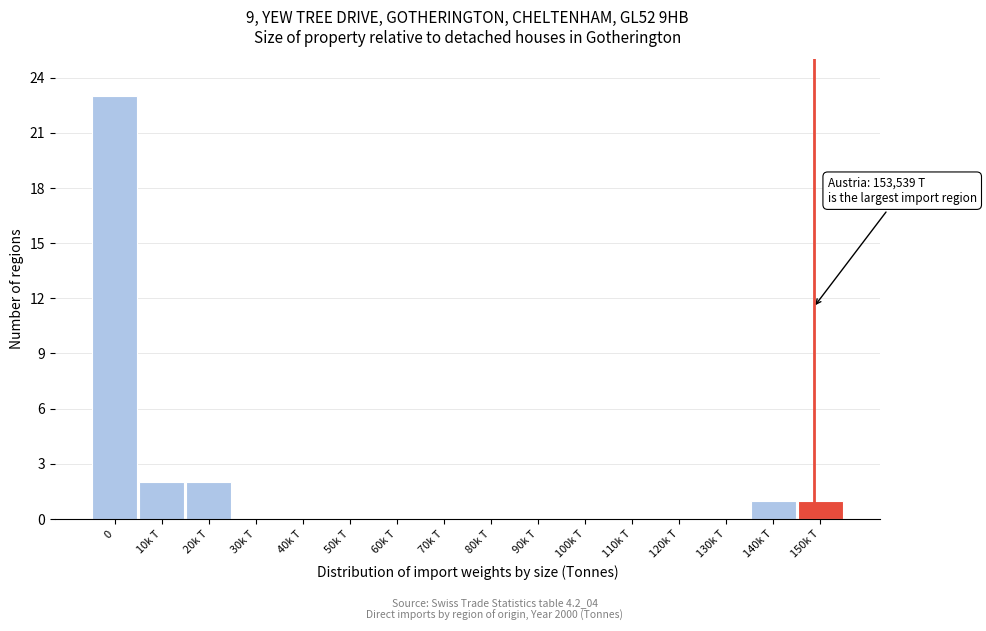

Reading left to right, transcribe all the data shown in this chart.

0=23	10k T=2	20k T=2	30k T=0	40k T=0	50k T=0	60k T=0	70k T=0	80k T=0	90k T=0	100k T=0	110k T=0	120k T=0	130k T=0	140k T=1	150k T=1